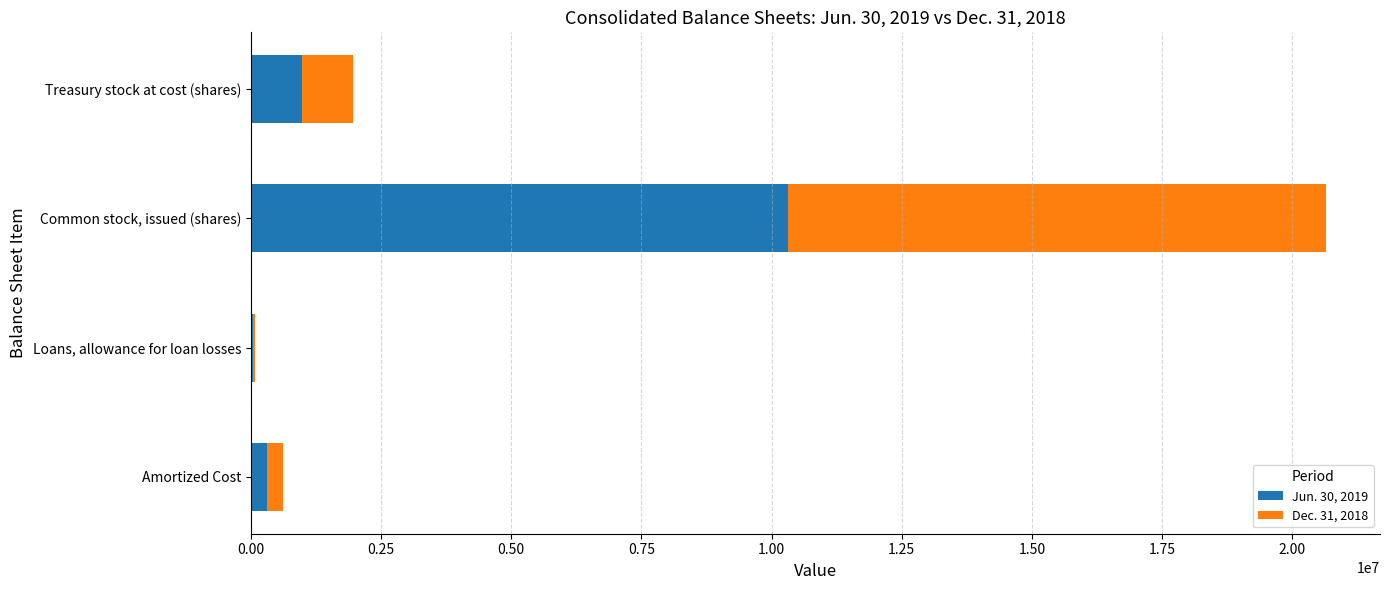

At which category is the sum across all series the highest?

Common stock, issued (shares)